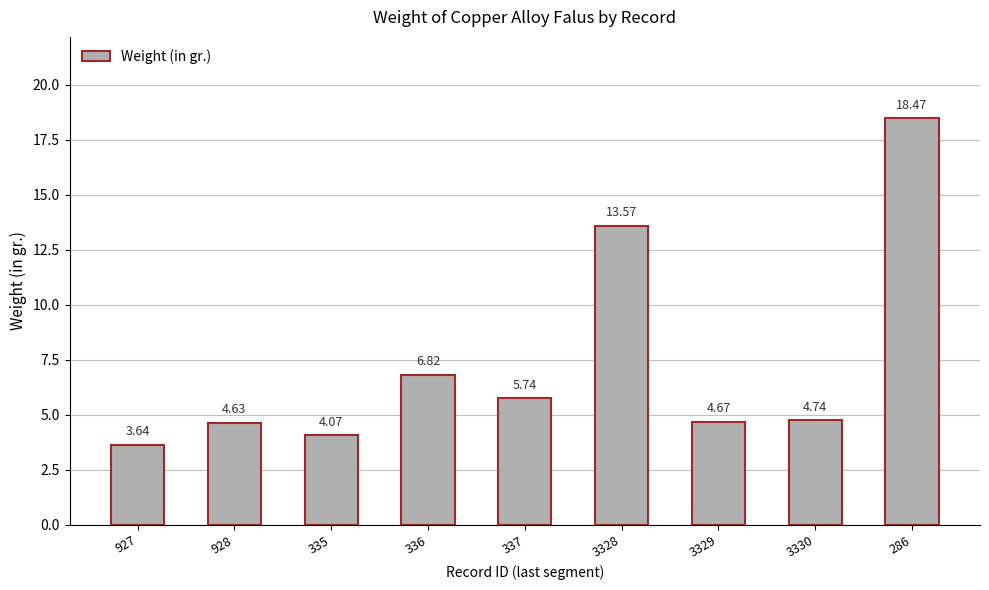

Rank the categories by value from lowest to highest.

927, 335, 928, 3329, 3330, 337, 336, 3328, 286